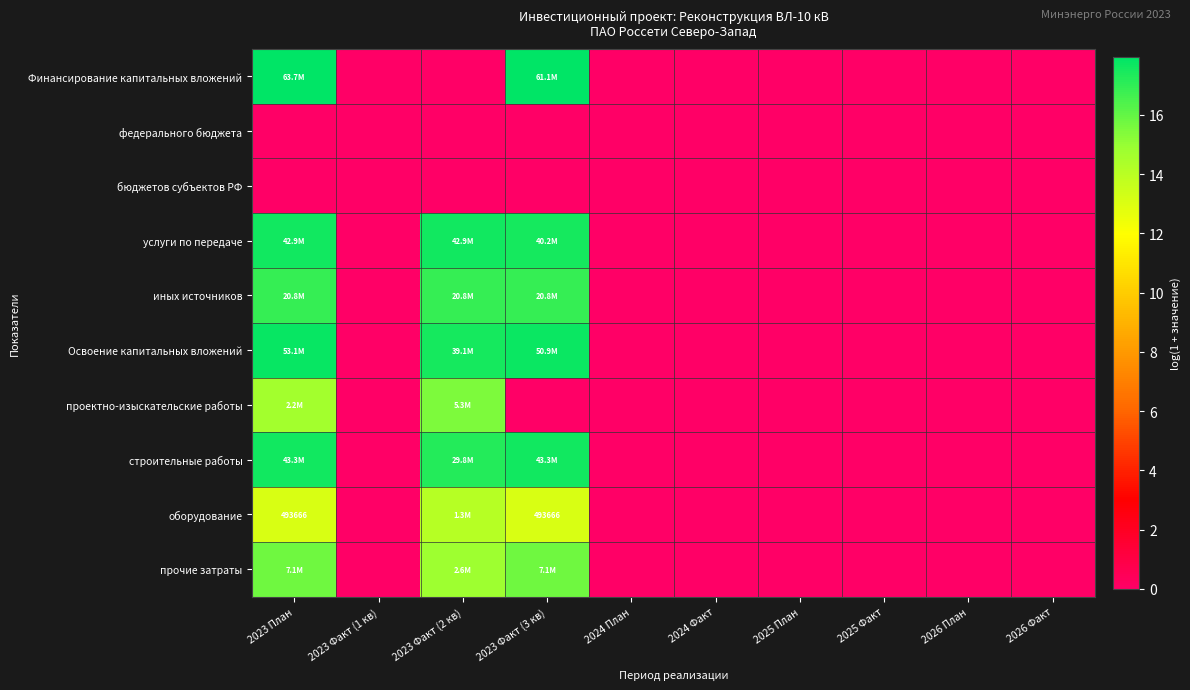

At which label does услуги по передаче reach its peak?

2023 План